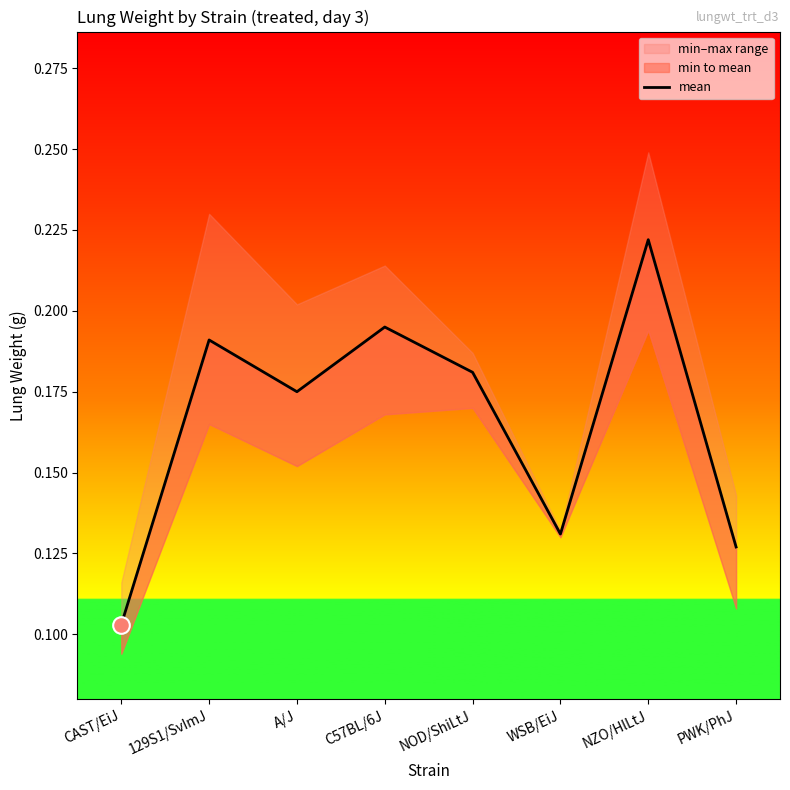

What is the difference between the values at PWK/PhJ and 129S1/SvImJ?

0.1